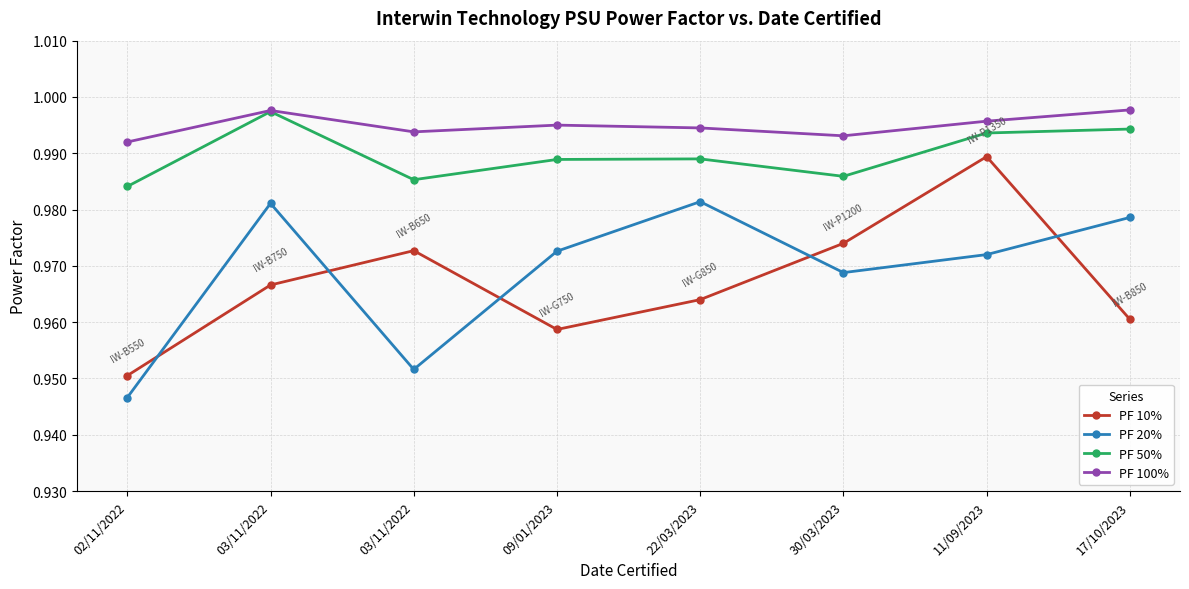

The PF 50% series shows 1.0 at 09/01/2023. True or false?

True